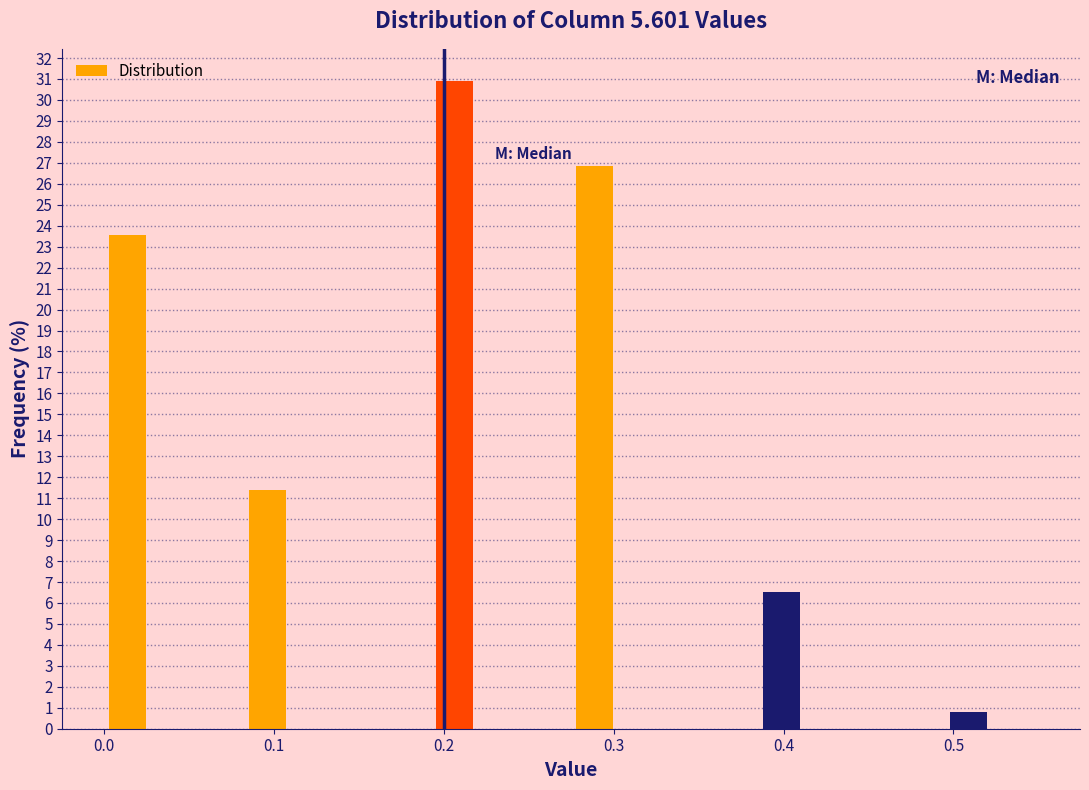

Around what value on the x-axis is the tallest bar? Give the approximate position of its centre, as read against the axis.

0.21